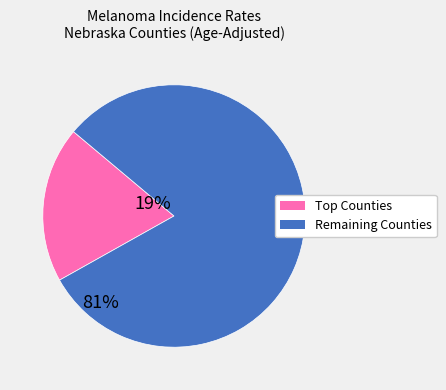

How many segments does this pie chart have?

2